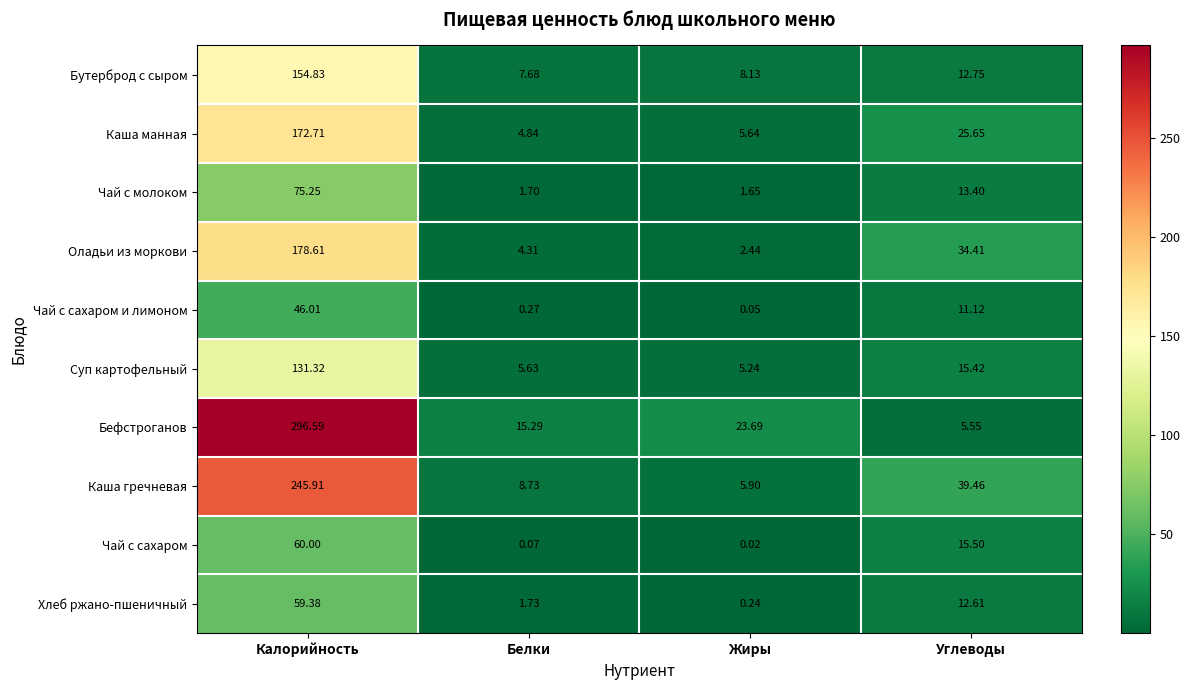

Which label corresponds to the smallest value in the chart?

Жиры